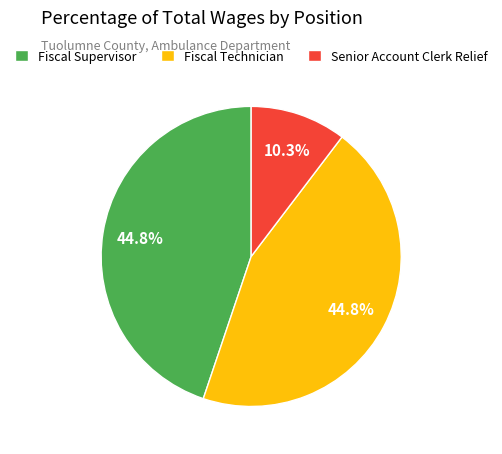

To the nearest percent, what percentage of the pie is Fiscal Supervisor?

45%